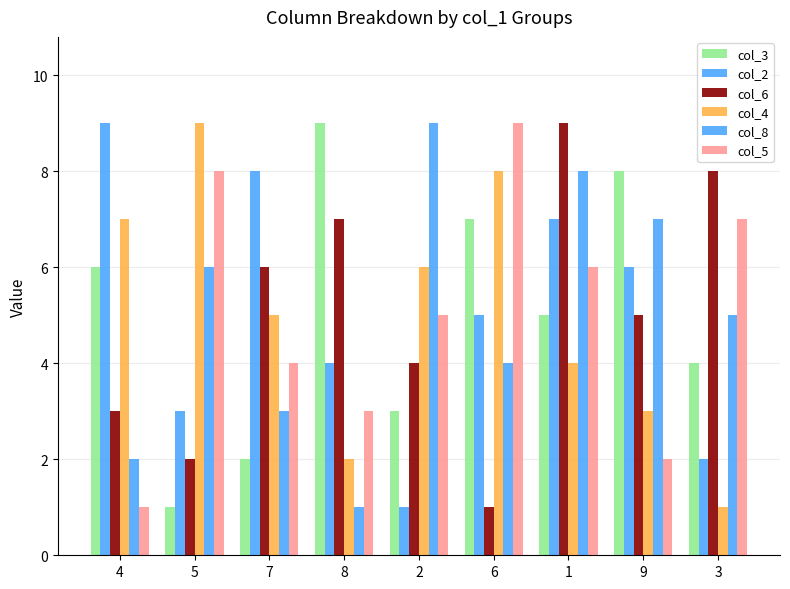

Does the chart contain any negative values?

No